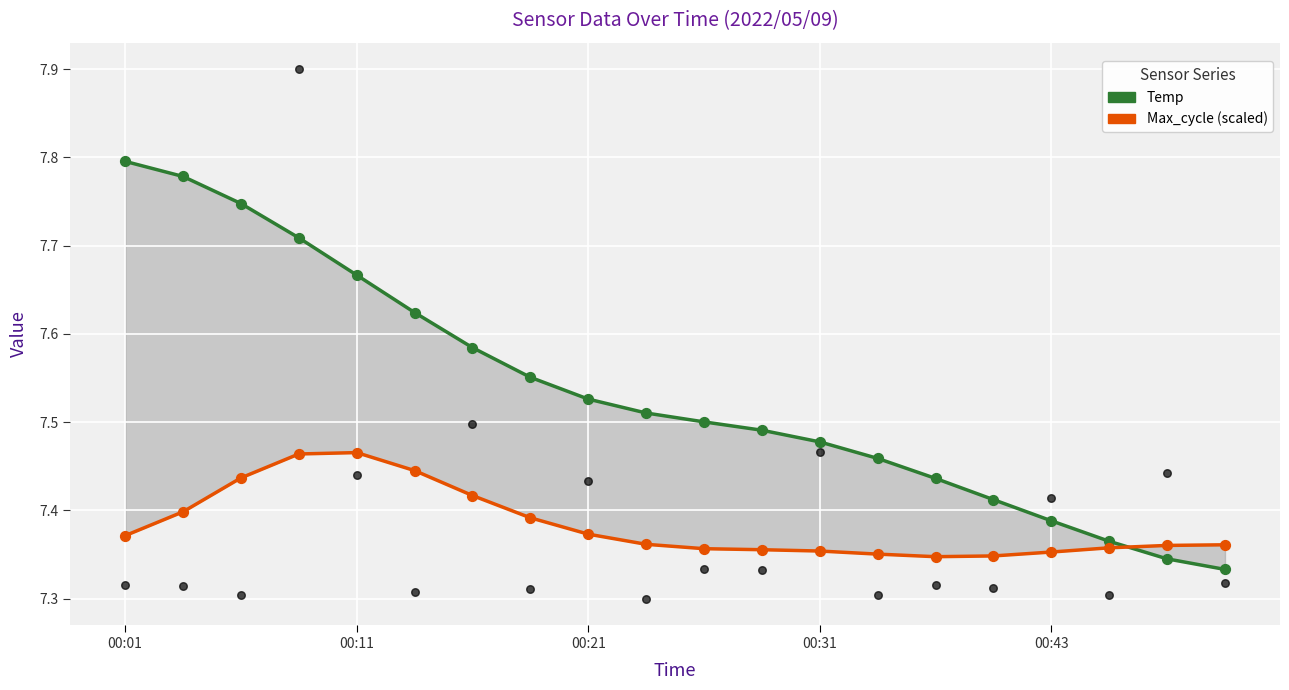

At how many categories does at least one series exceed 7?

20